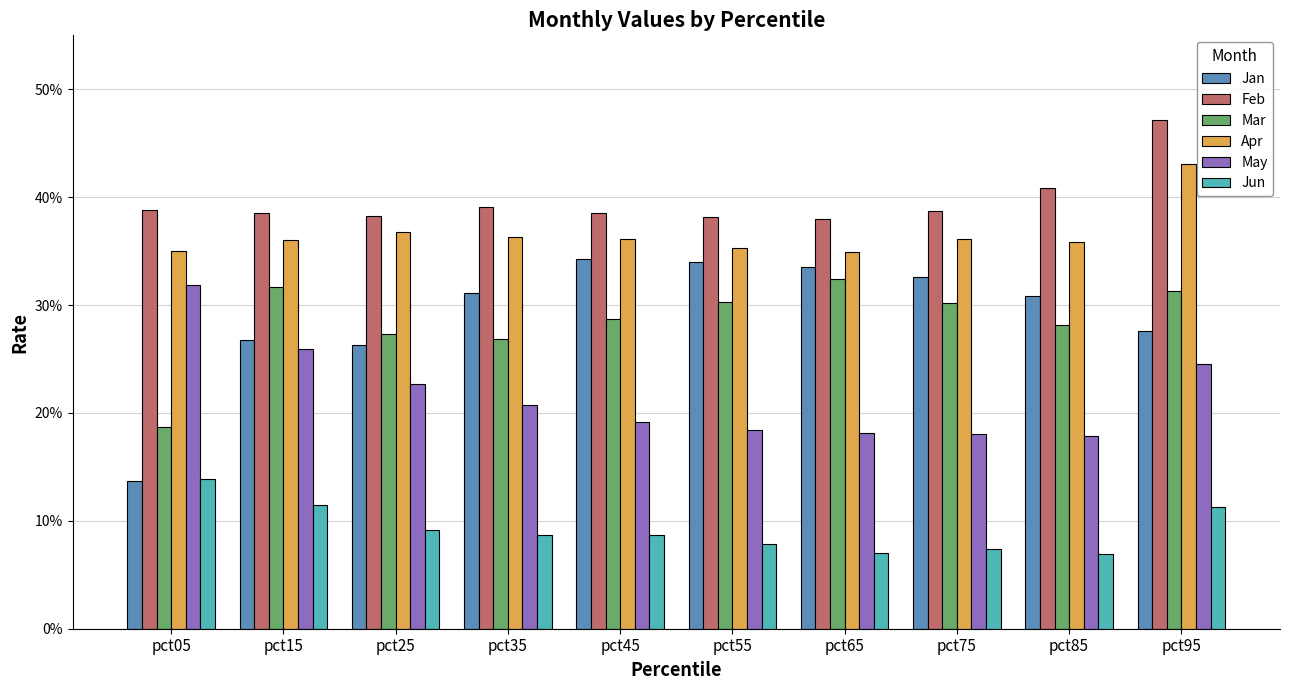

Is the value of May at pct15 greater than the value of Feb at pct35?

No